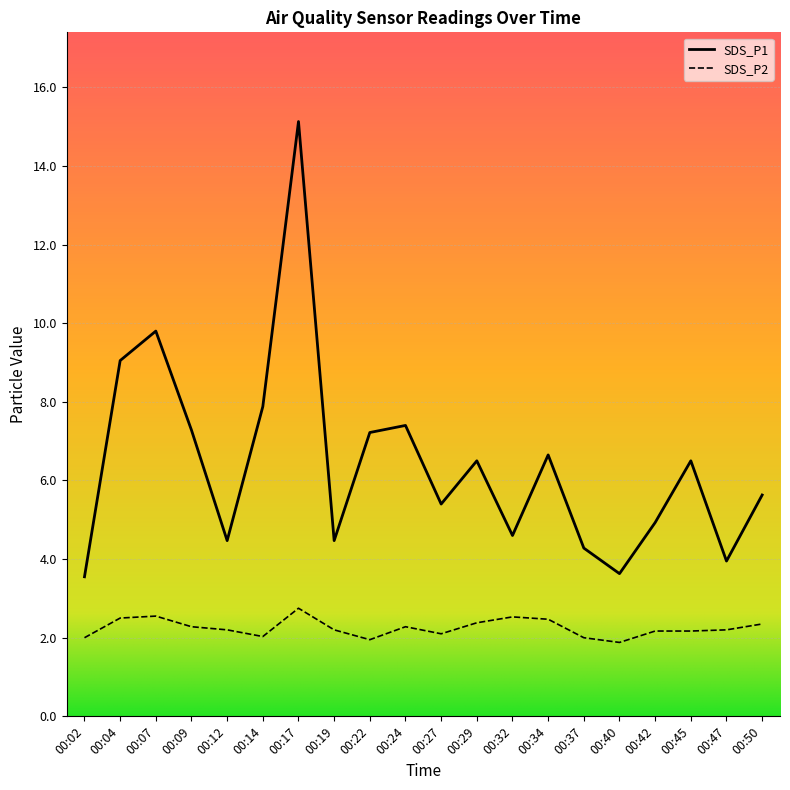

At which category does the chart reach its minimum across all series?

00:40